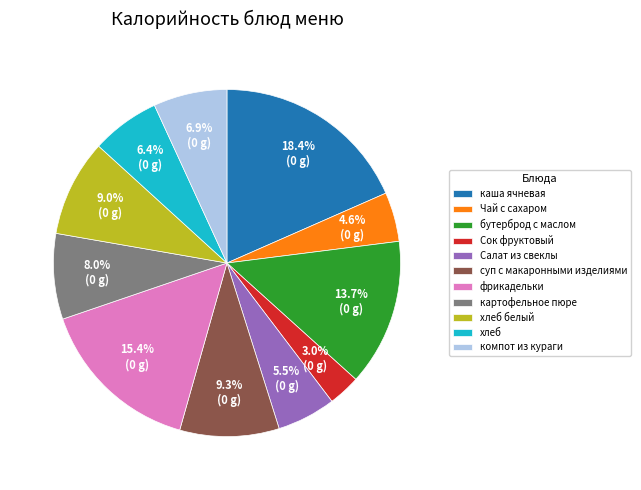

Does суп с макаронными изделиями account for over 50% of the chart?

No